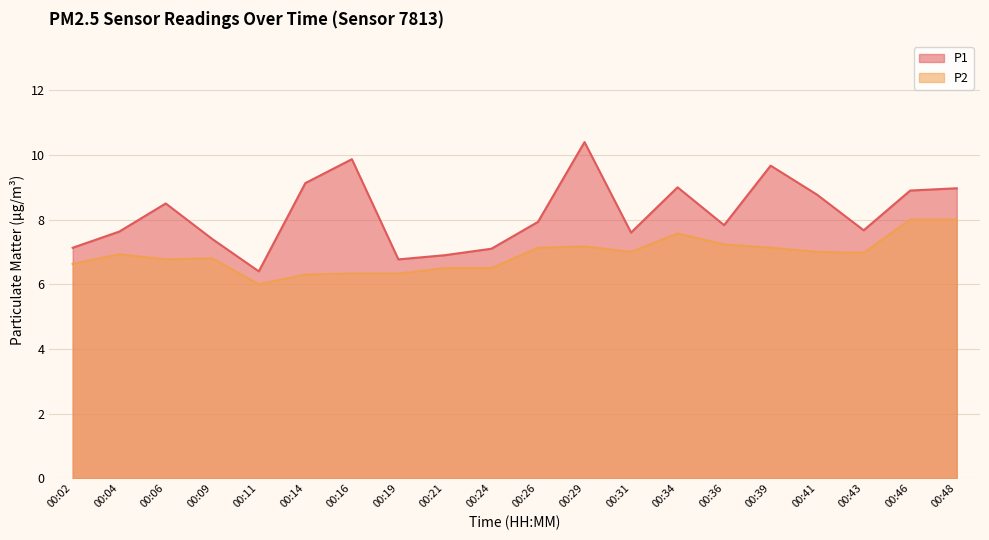

At which label does P1 first exceed 7?

00:02